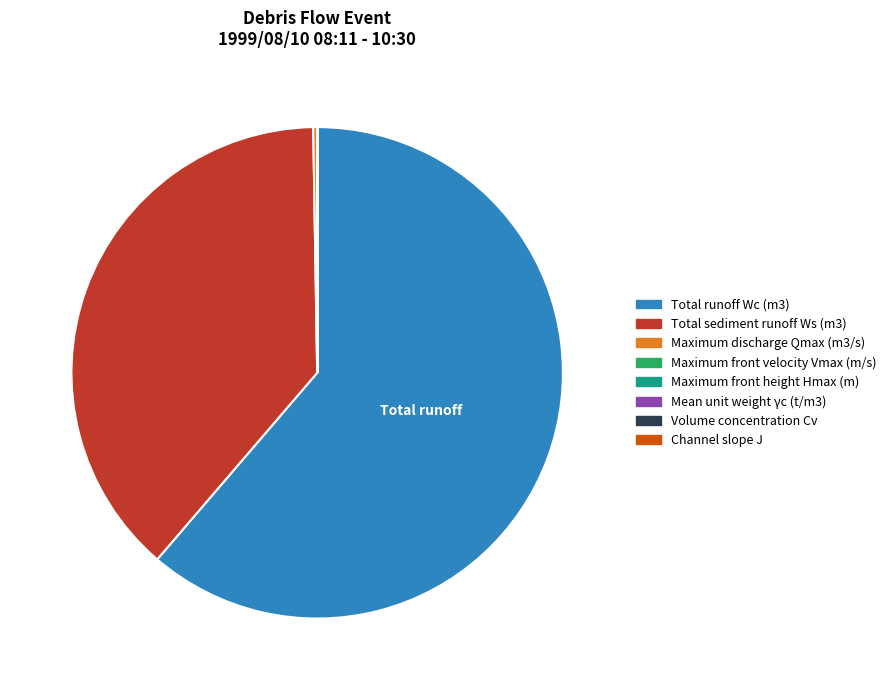

Is it true that Total sediment runoff Ws (m3) is 38% of the pie?

True